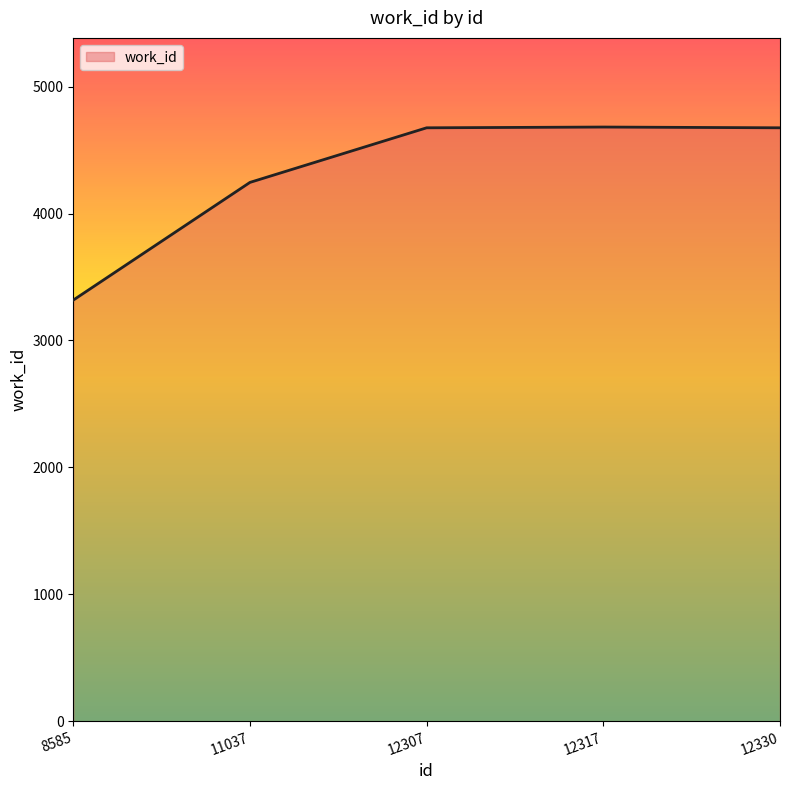

True or false: there are more than 2 points higher than both neighbors.

False